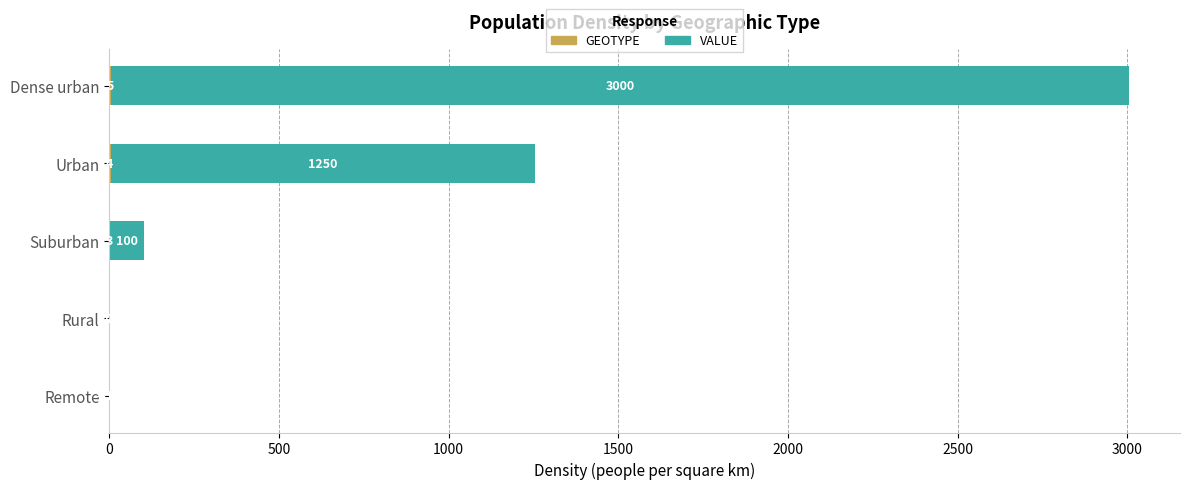

What is the highest value of the GEOTYPE series?

5.0